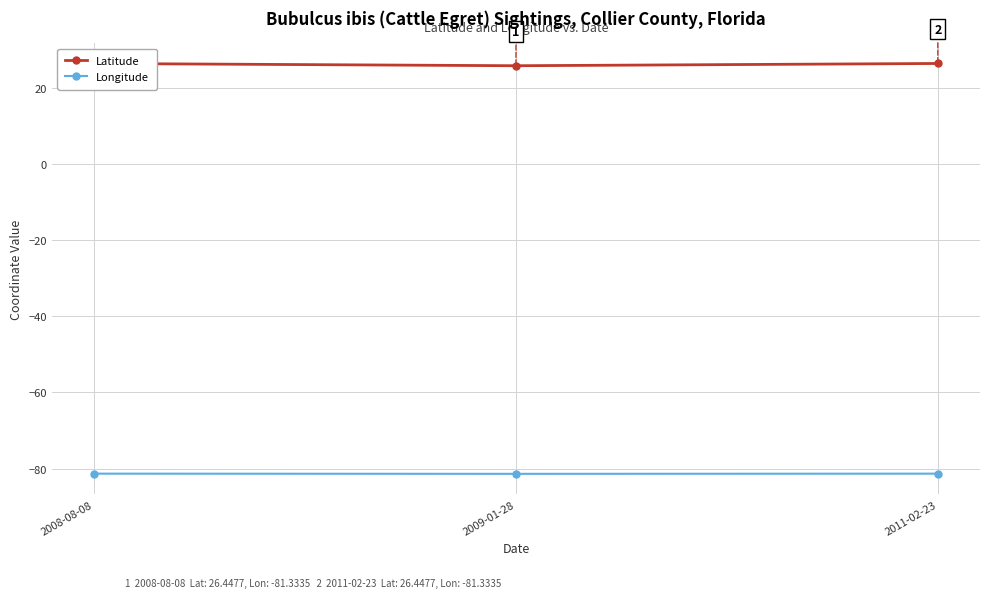

Which series has the largest total across all categories?

Latitude